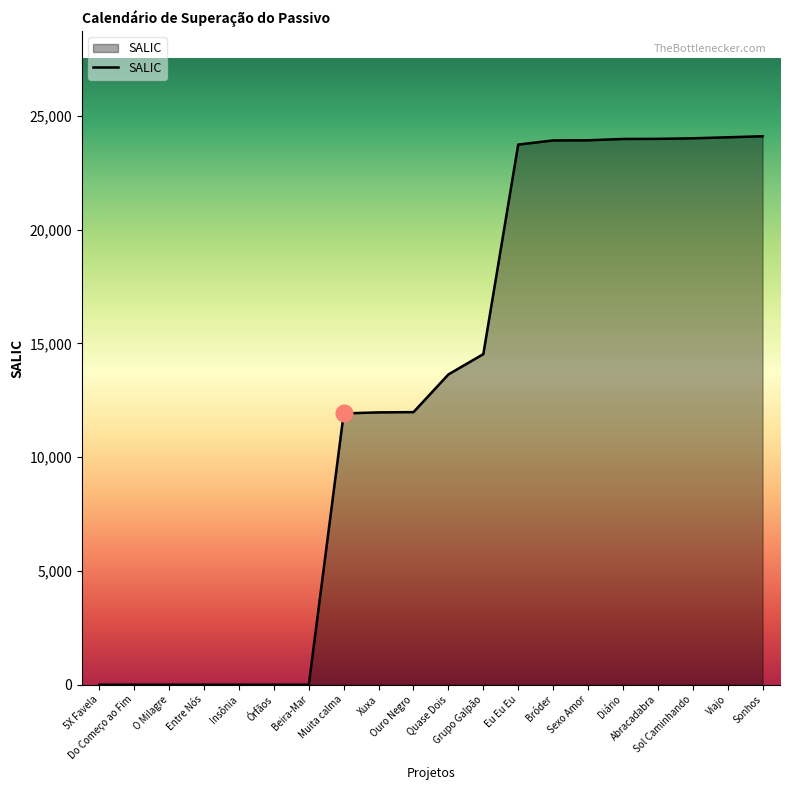

How many values are below 13640?

10